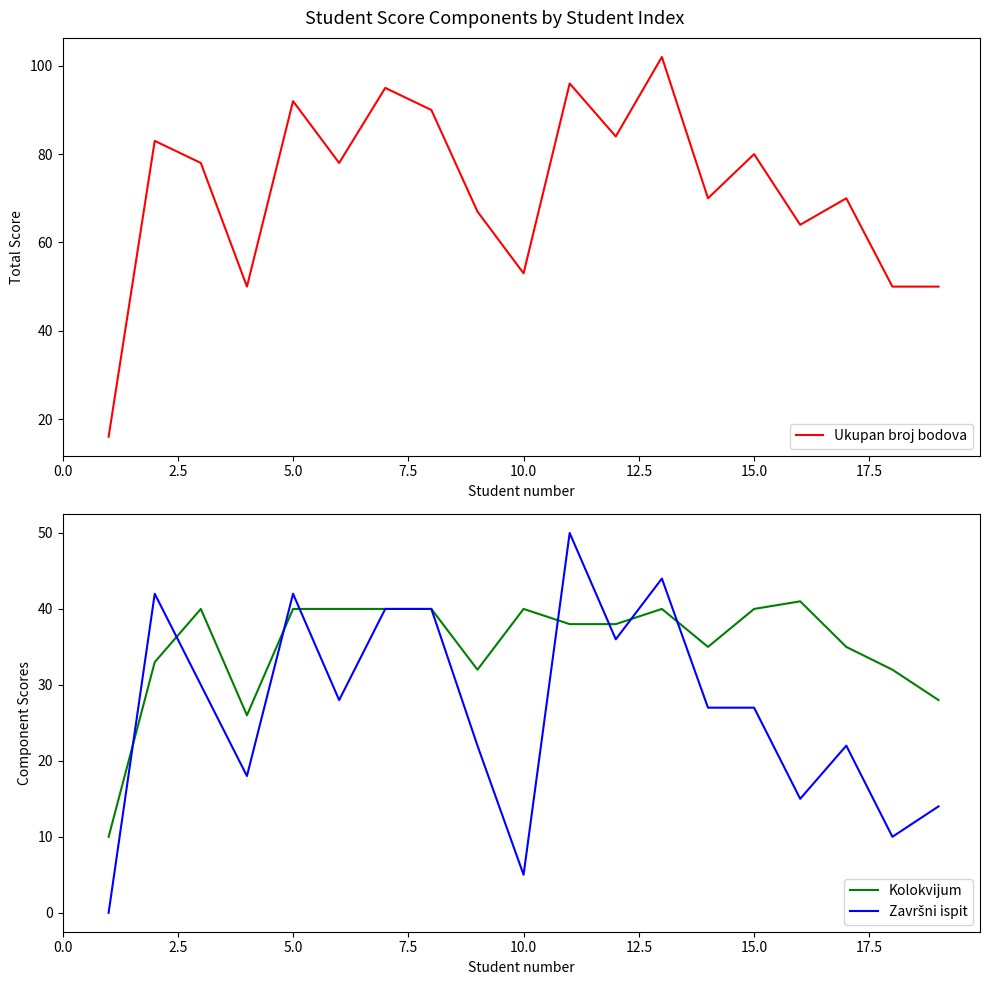

List the series in order of their overall mean, highest first.

Ukupan broj bodova, Kolokvijum, Završni ispit